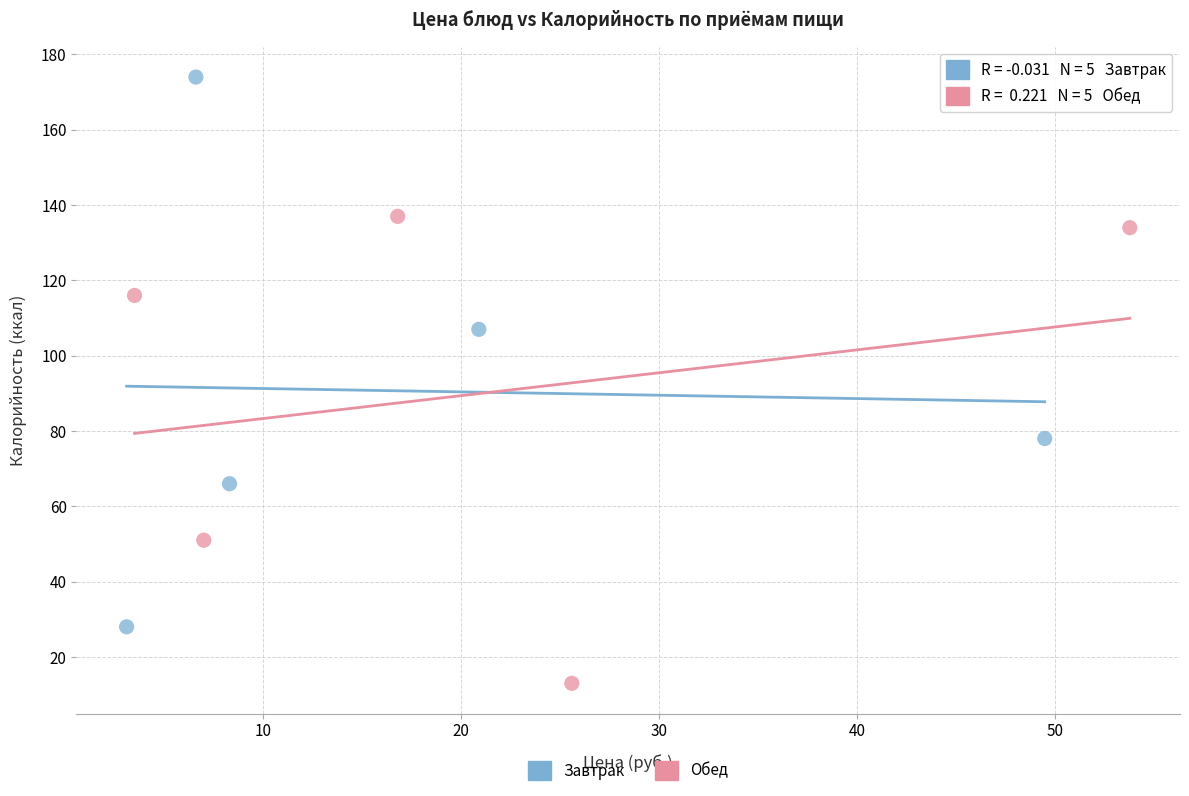

What are all the series names shown in the legend?

Завтрак, Обед